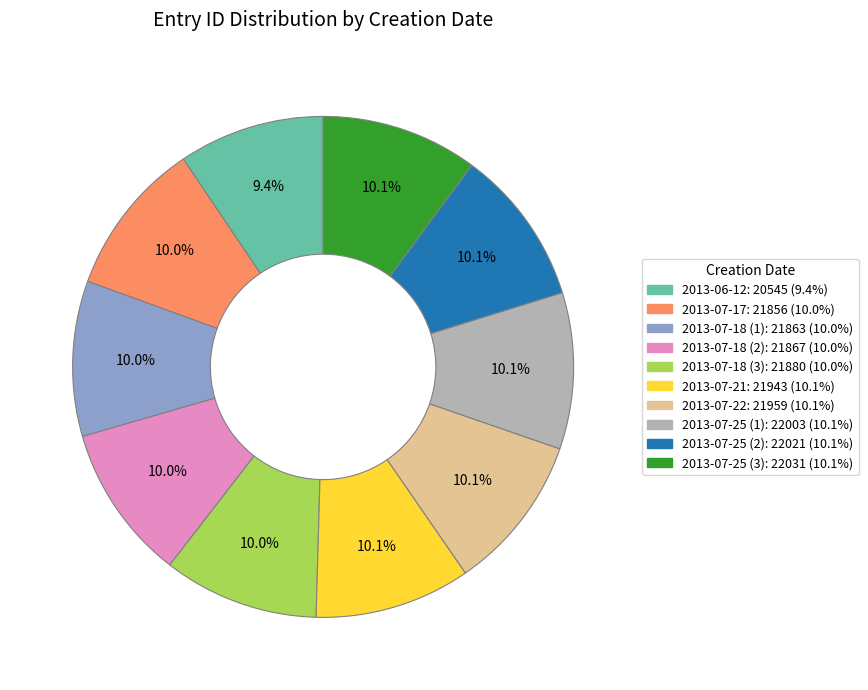

What is the ratio of the value at 2013-07-22 to the value at 2013-07-25 (1)?

1.0